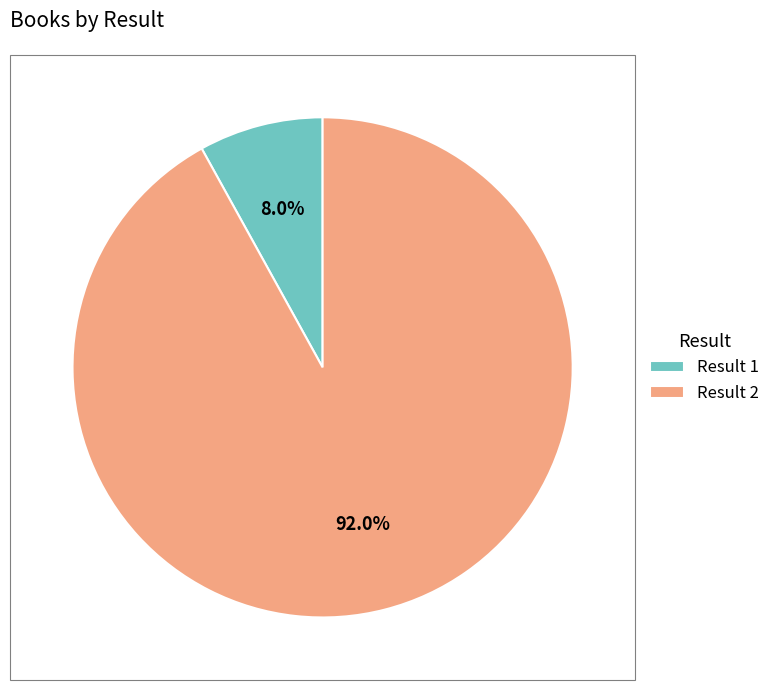

What is the total percentage of Result 2 and Result 1?

100.0%